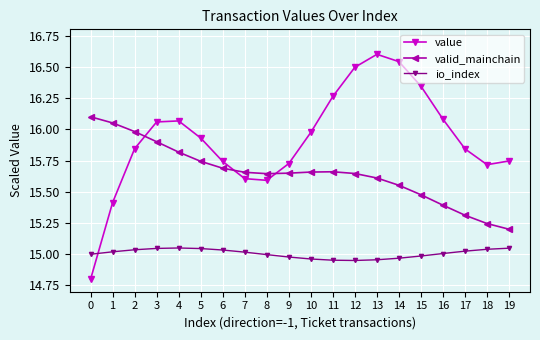

Which series has the widest spread of values?

value